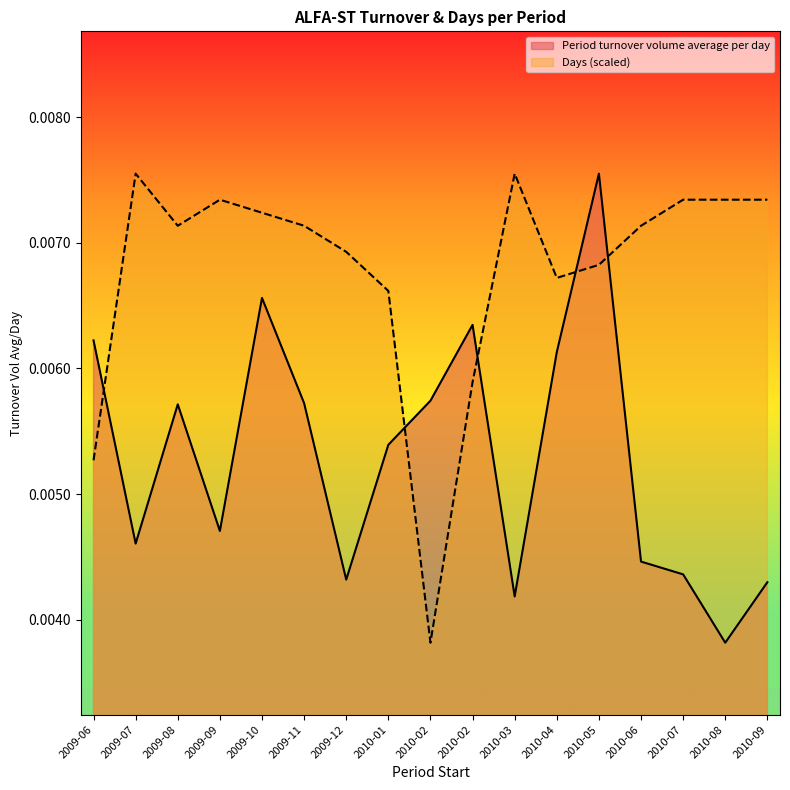

What are all the series names shown in the legend?

Period turnover volume average per day, Days (scaled)